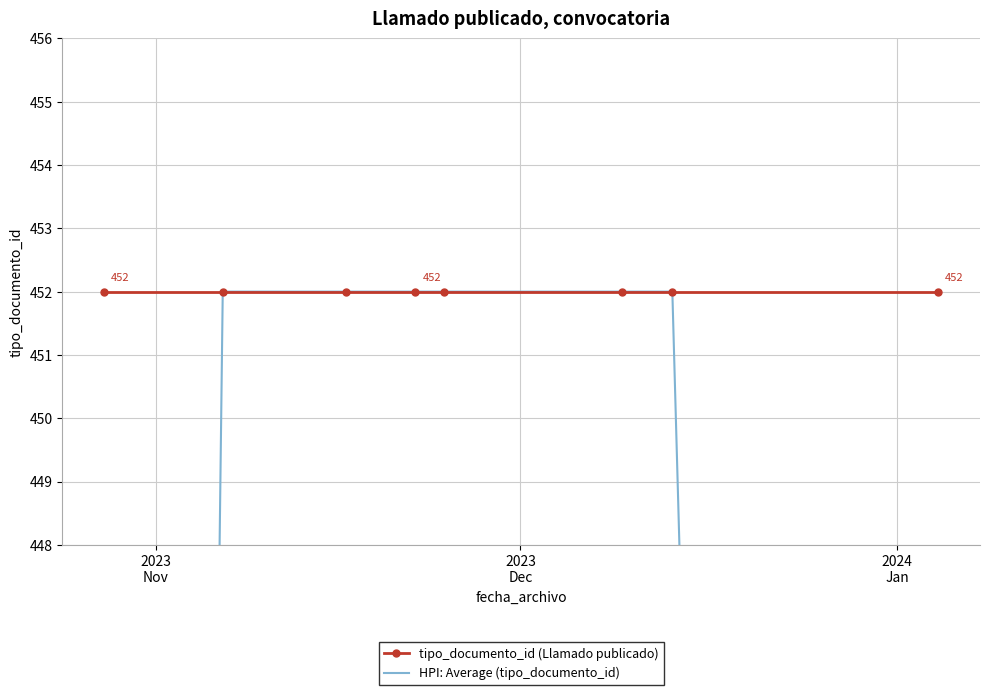

True or false: tipo_documento_id (Llamado publicado) and HPI: Average (tipo_documento_id) cross at least once.

False